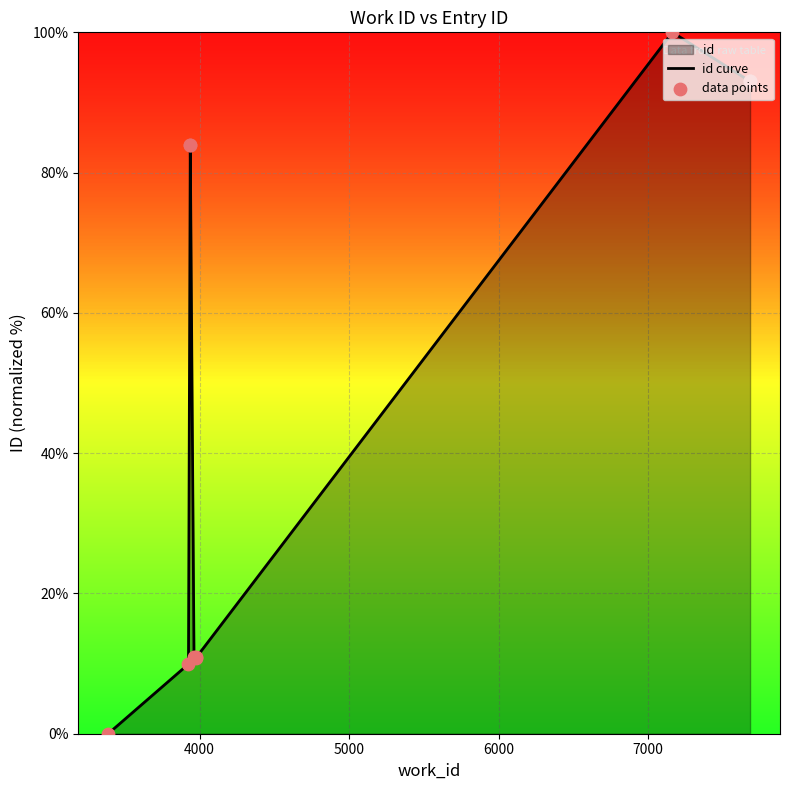

Which series contains the lowest Y value?

id curve